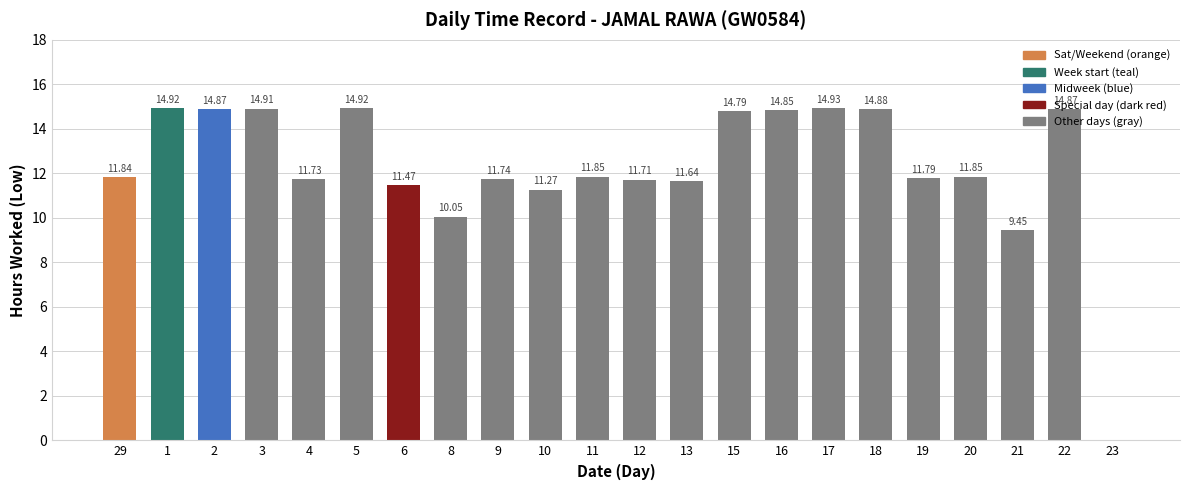

What is the change in value from 29 to 23?

-11.8